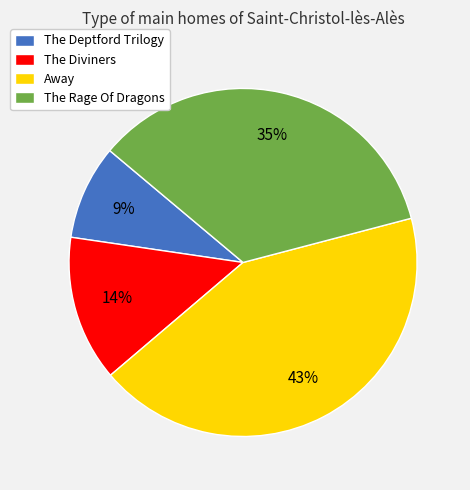

To the nearest percent, what is the difference between the largest and smallest slice percentages?

34%